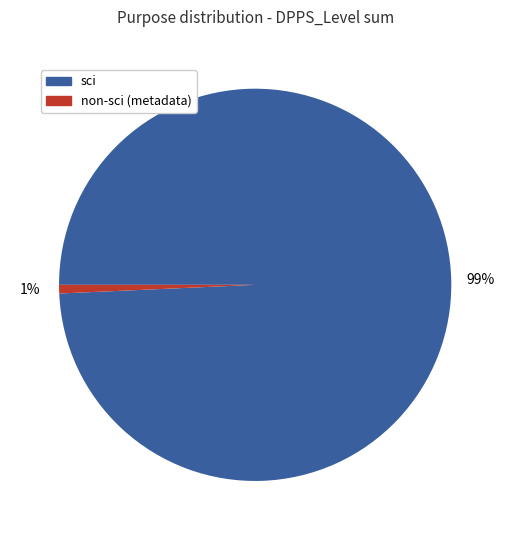

Is there any slice that represents more than half of the pie?

Yes